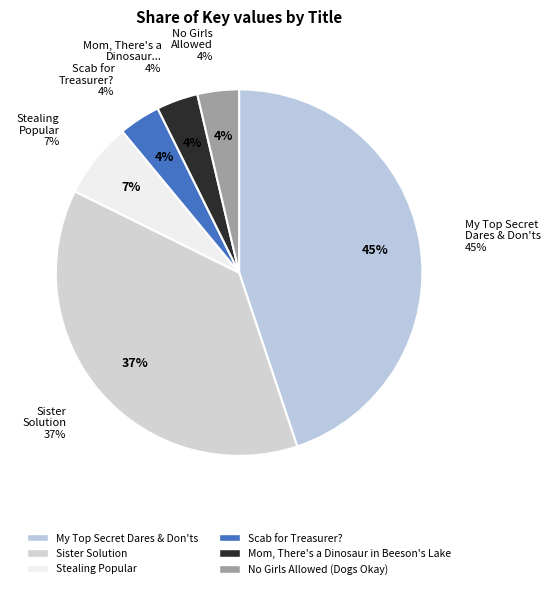

Which slice is the largest?

My Top Secret Dares & Don'ts